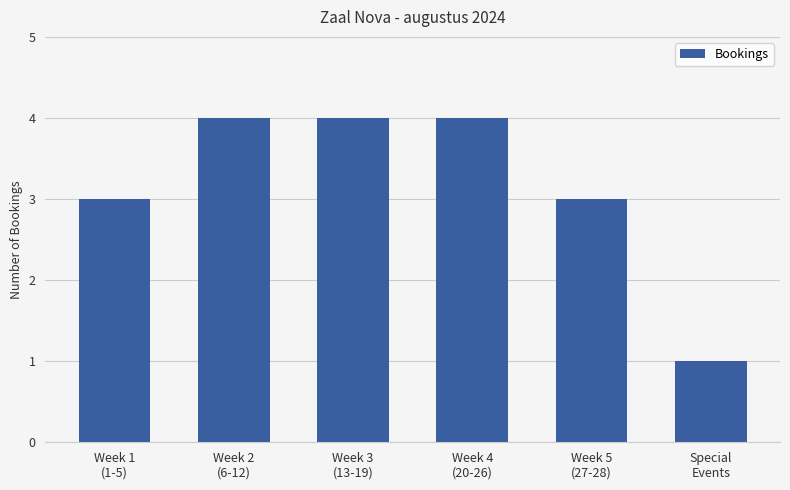

Reading right to left, what are all the values shown in this chart?

Special
Events=1	Week 5
(27-28)=3	Week 4
(20-26)=4	Week 3
(13-19)=4	Week 2
(6-12)=4	Week 1
(1-5)=3